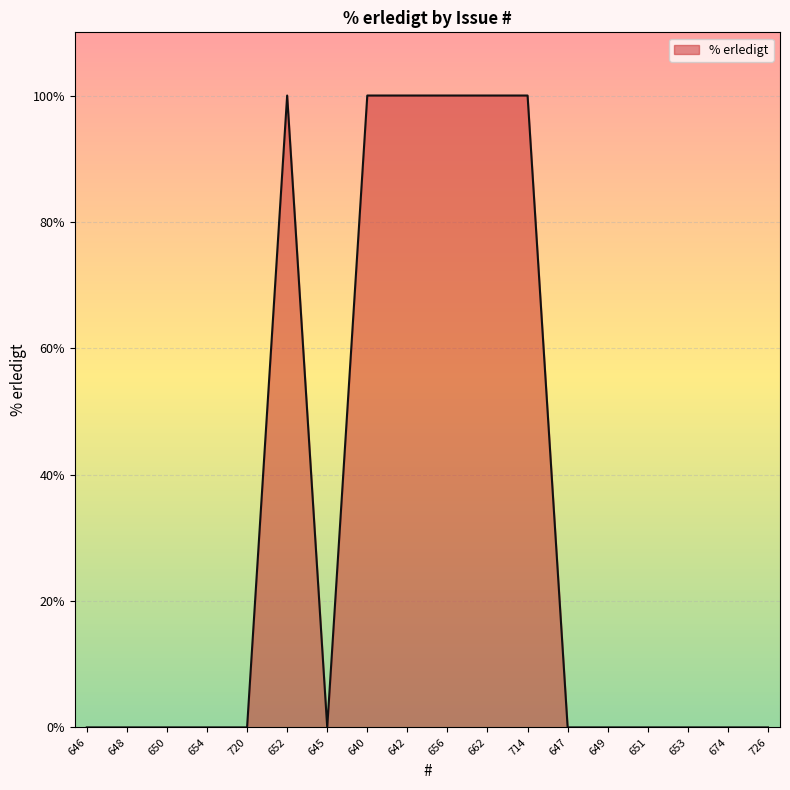

How many lines are shown in the chart?

1